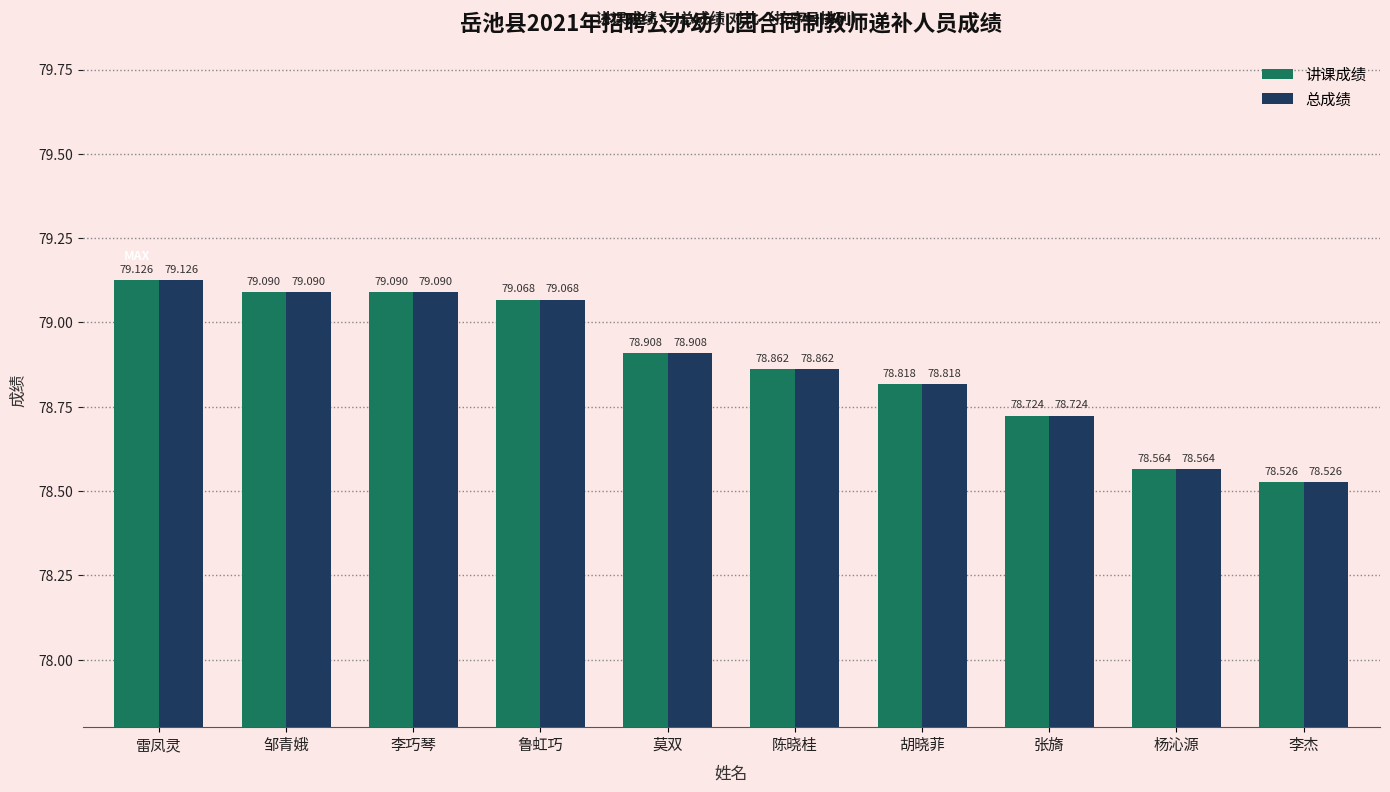

Reading left to right, extract all data points from this chart.

讲课成绩: 79.1	79.1	79.1	79.1	78.9	78.9	78.8	78.7	78.6	78.5
总成绩: 79.1	79.1	79.1	79.1	78.9	78.9	78.8	78.7	78.6	78.5